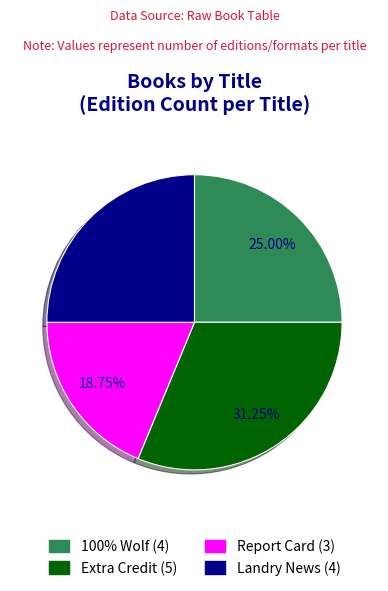

Between Landry News and Report Card, which is larger?

Landry News